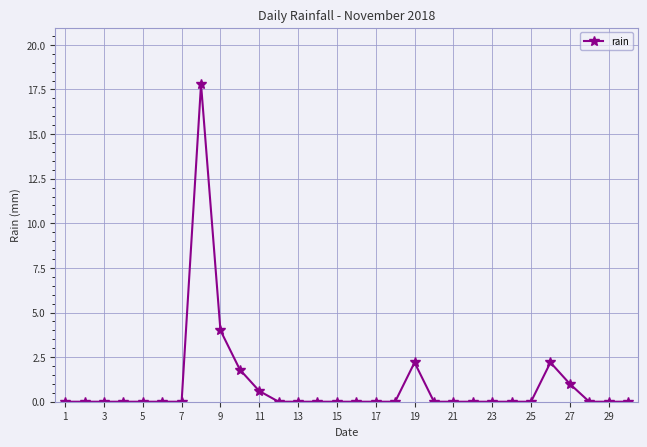

True or false: there are more than 1 points higher than both neighbors.

True